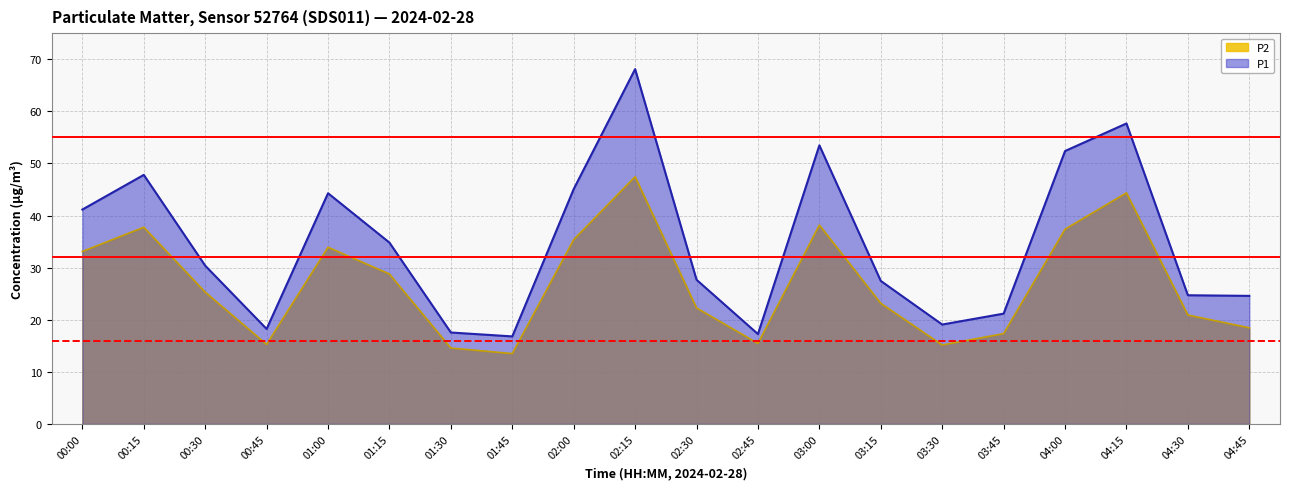

True or false: P2 has a value of 69.6 at 02:15.

False